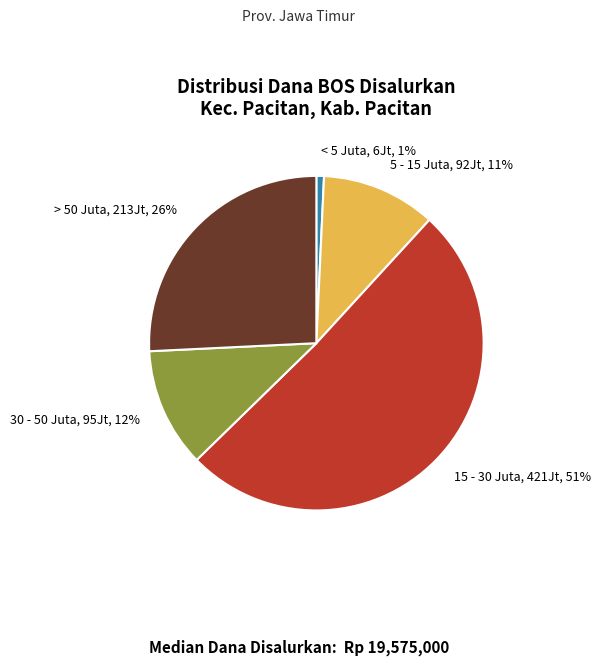

Do > 50 Juta and 15 - 30 Juta together represent more than half of the pie?

Yes